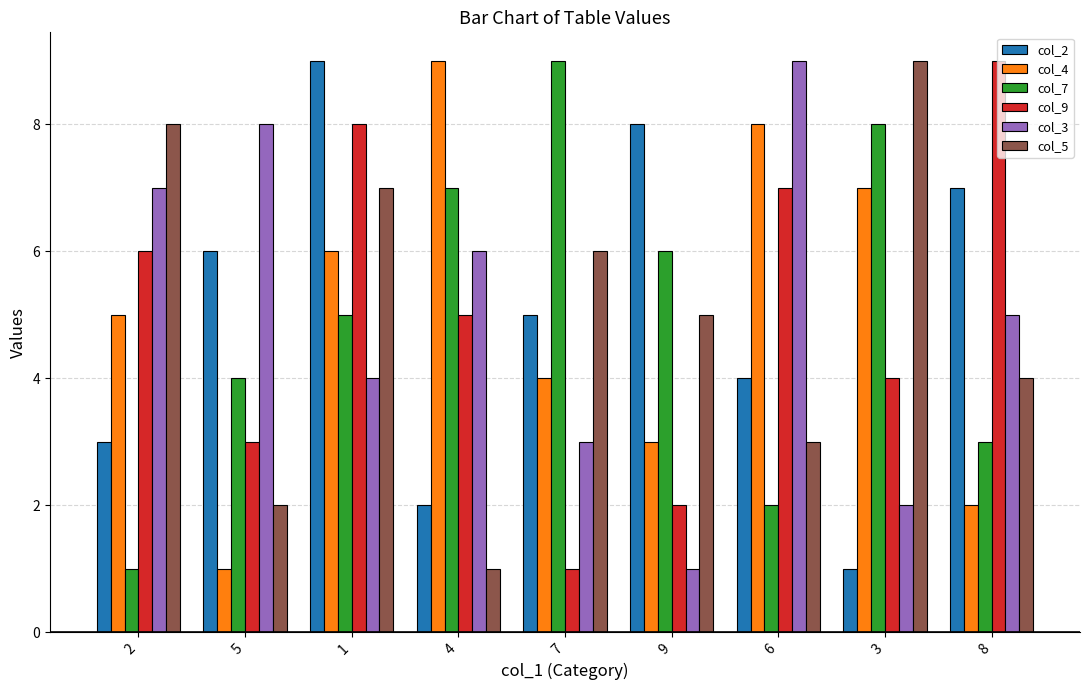

Which category has the highest value in the col_5 series?

3